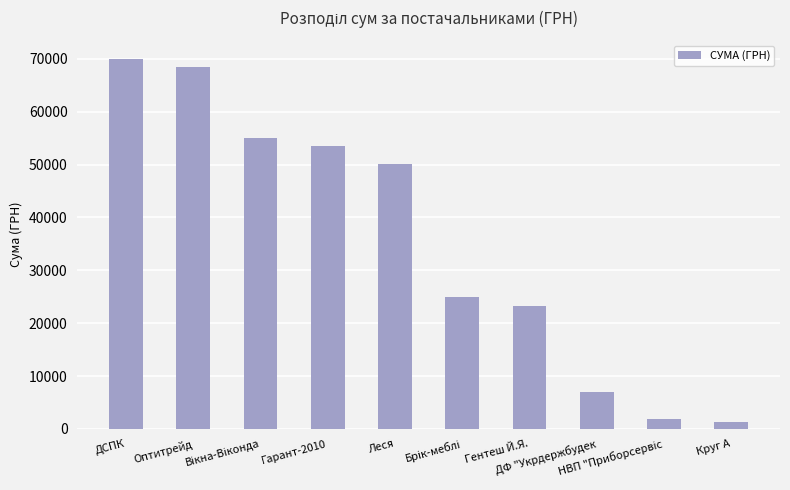

True or false: the data shows 10022.0 at ДФ "Укрдержбудек.

False